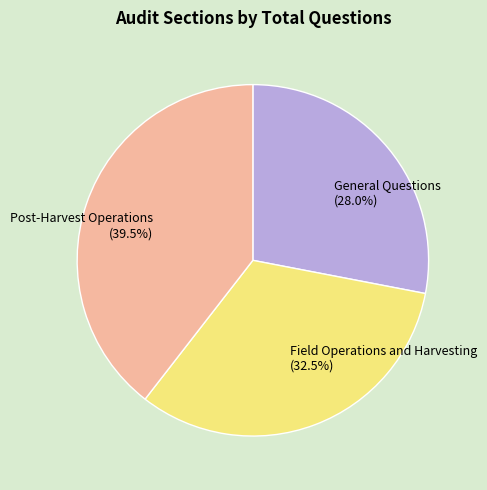

Is Field Operations and Harvesting the majority of the pie?

No